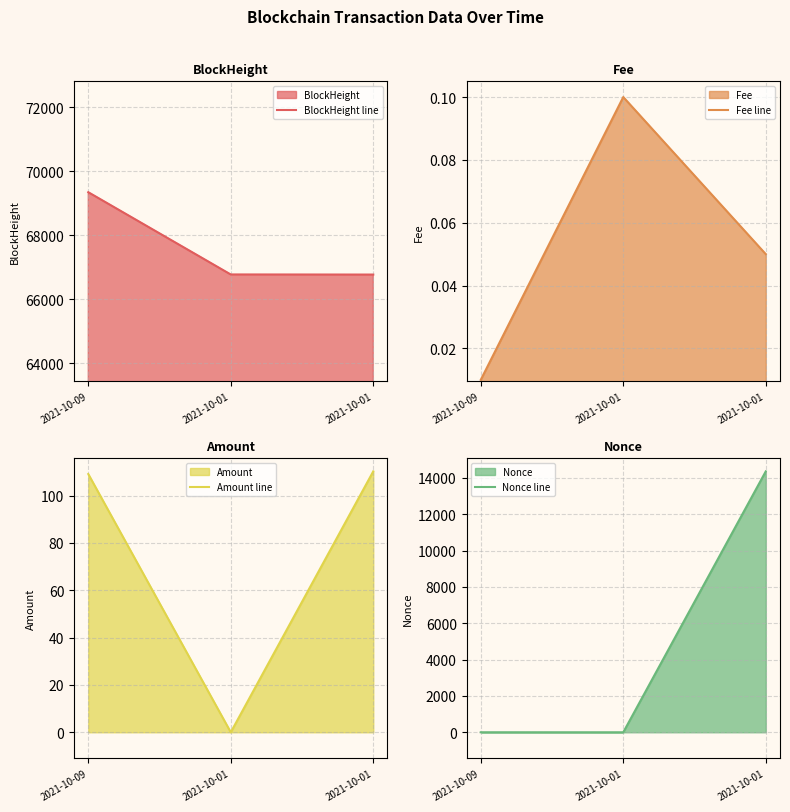

What value does the Fee line series have at 2021-10-01?

0.1